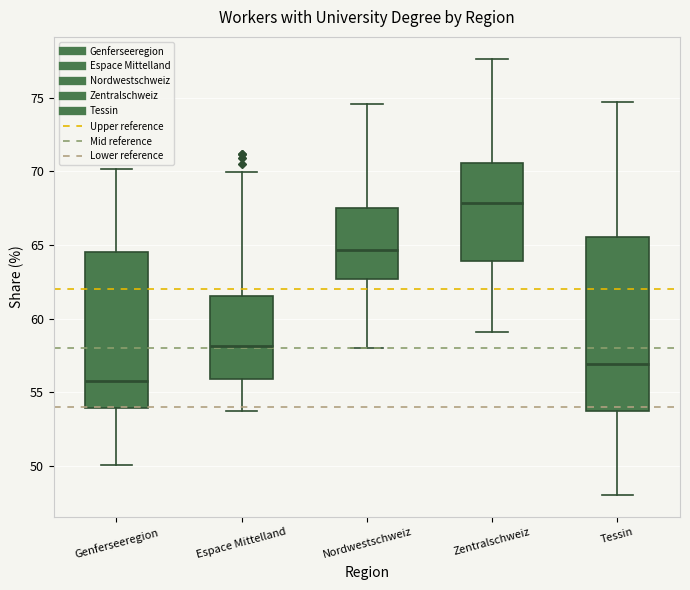

Where is the upper edge of the box for Nordwestschweiz on the y-axis? The values are not printed on the chart, so give them approximately, as read against the axis.

67.5